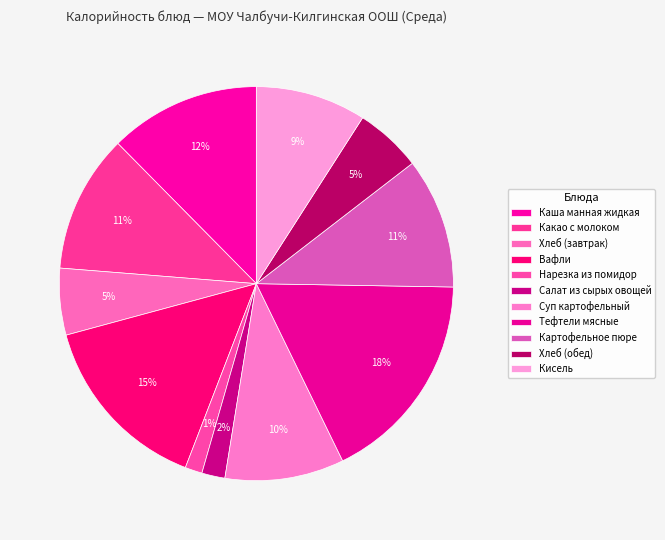

How much of the chart is everything except Хлеб (обед)?

94.5%